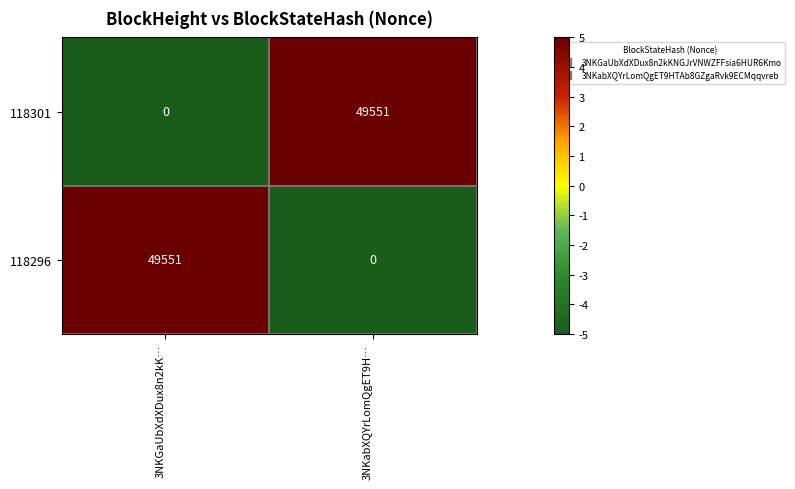

How many values in 118296 are above zero?

1